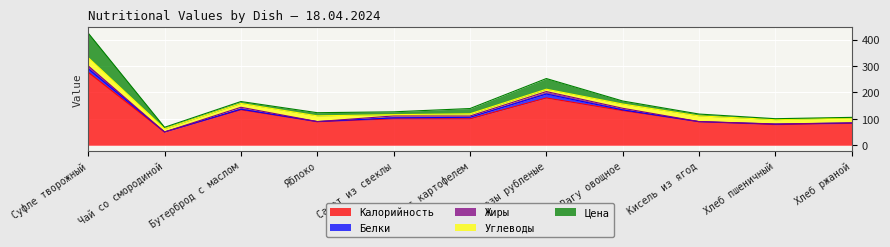

What position from the left is Суфле творожный?

1